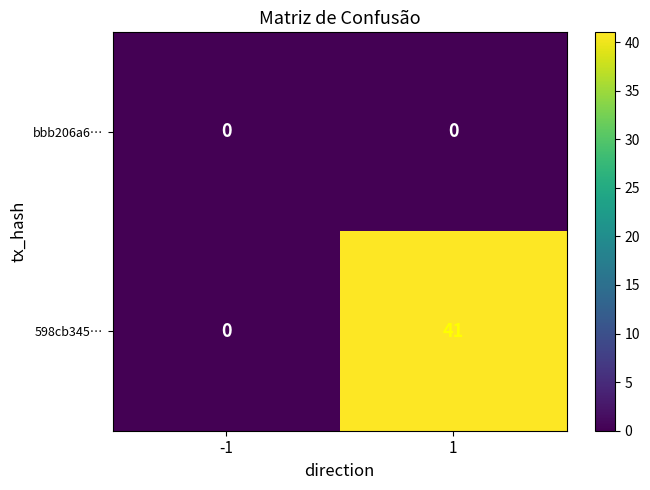

What is the maximum value for 598cb345…?

41